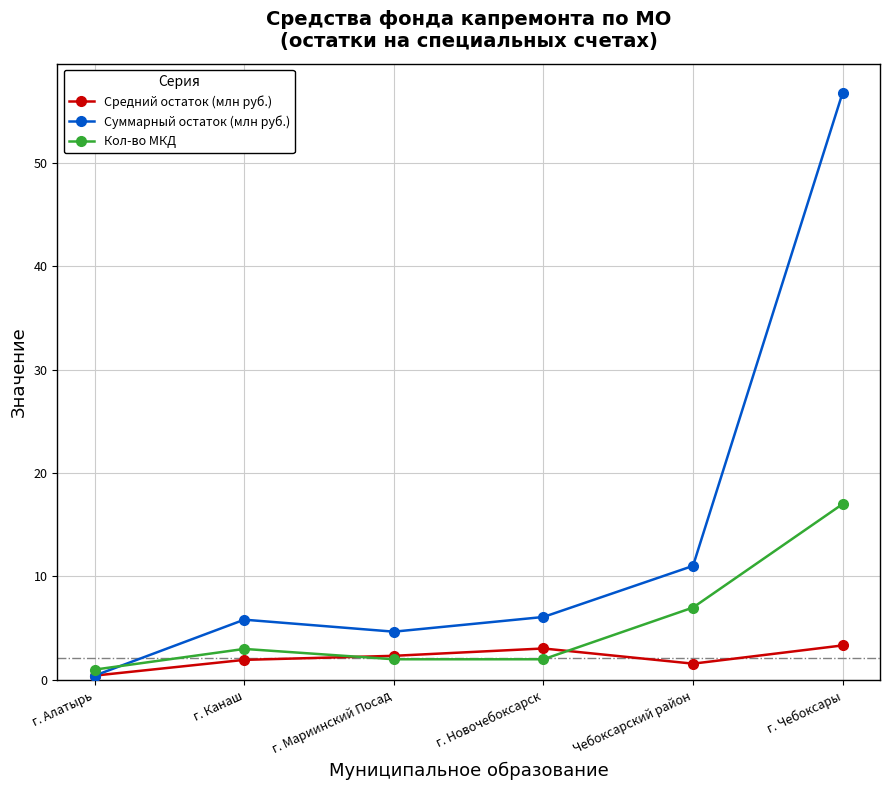

Rank the series by their maximum value, from lowest to highest.

Средний остаток (млн руб.), Кол-во МКД, Суммарный остаток (млн руб.)